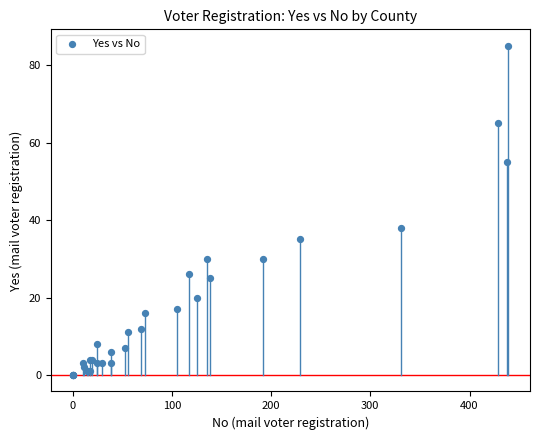

What Y value in the scatter plot is closest to 42?

38